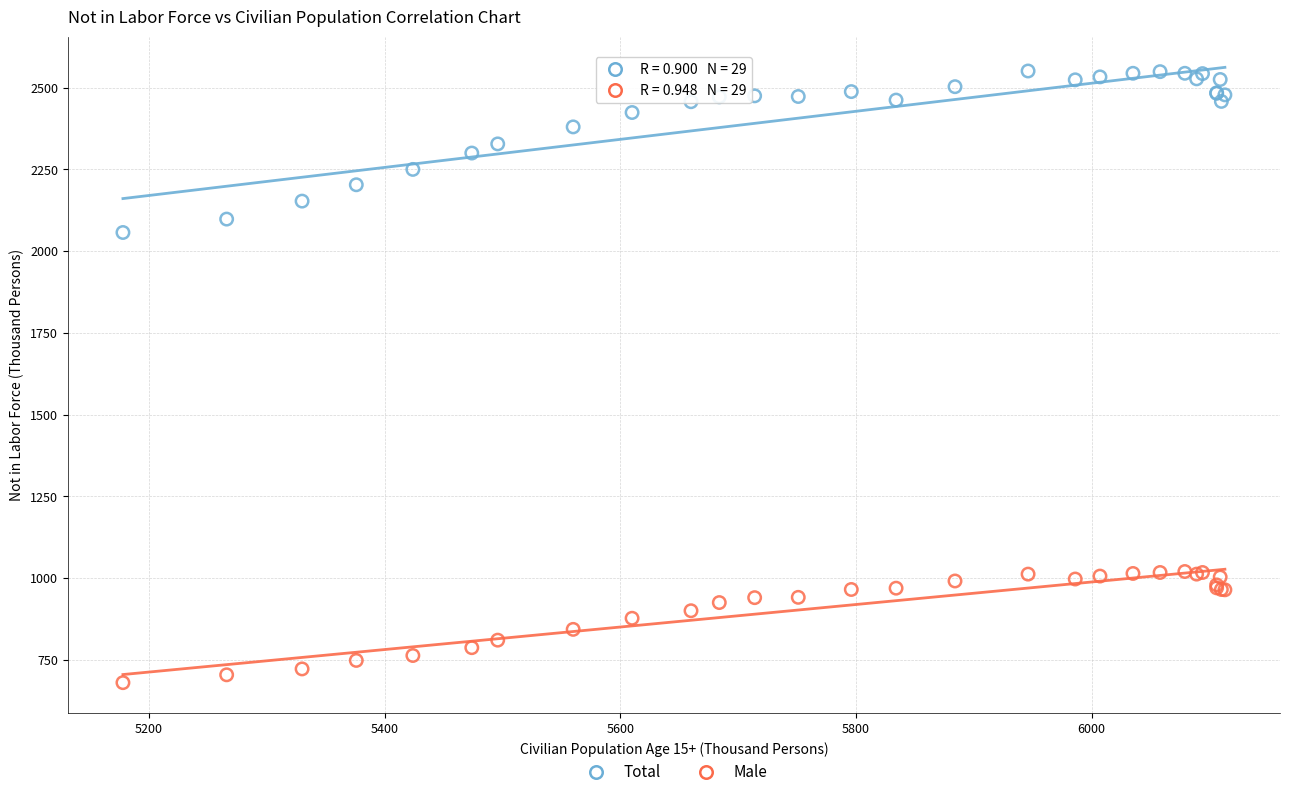

Across all series, what Y value is closest to 1615?

2057